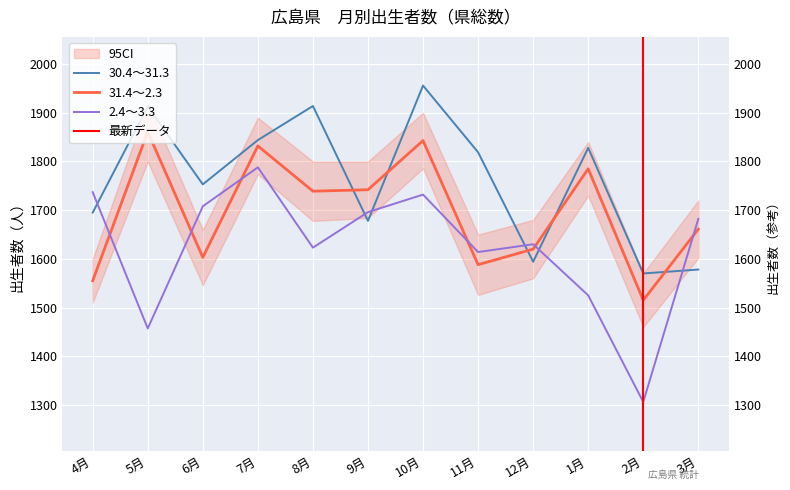

True or false: 30.4～31.3 has more than 1 points higher than both neighbors.

True